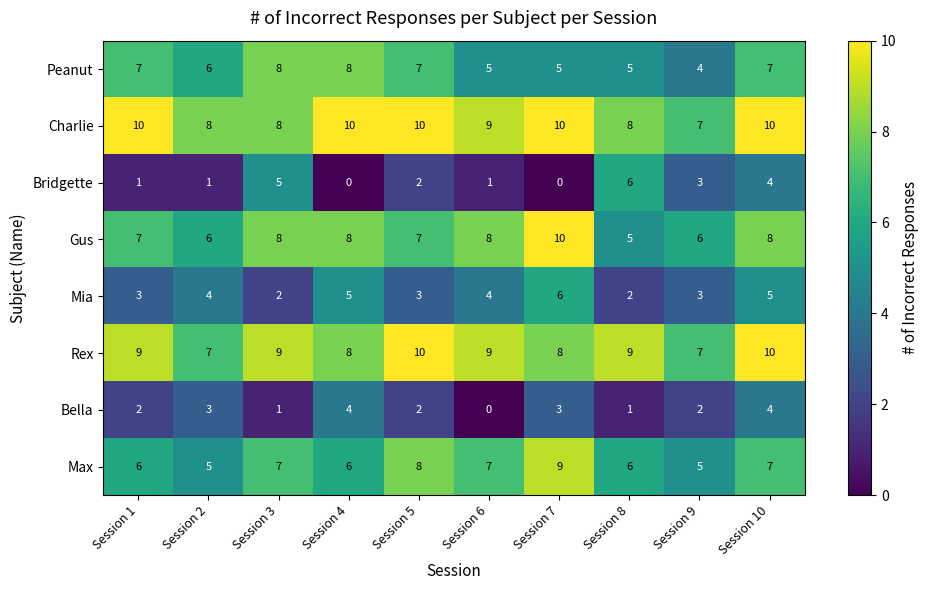

What is the difference between the maximum and minimum values in the Rex series?

3